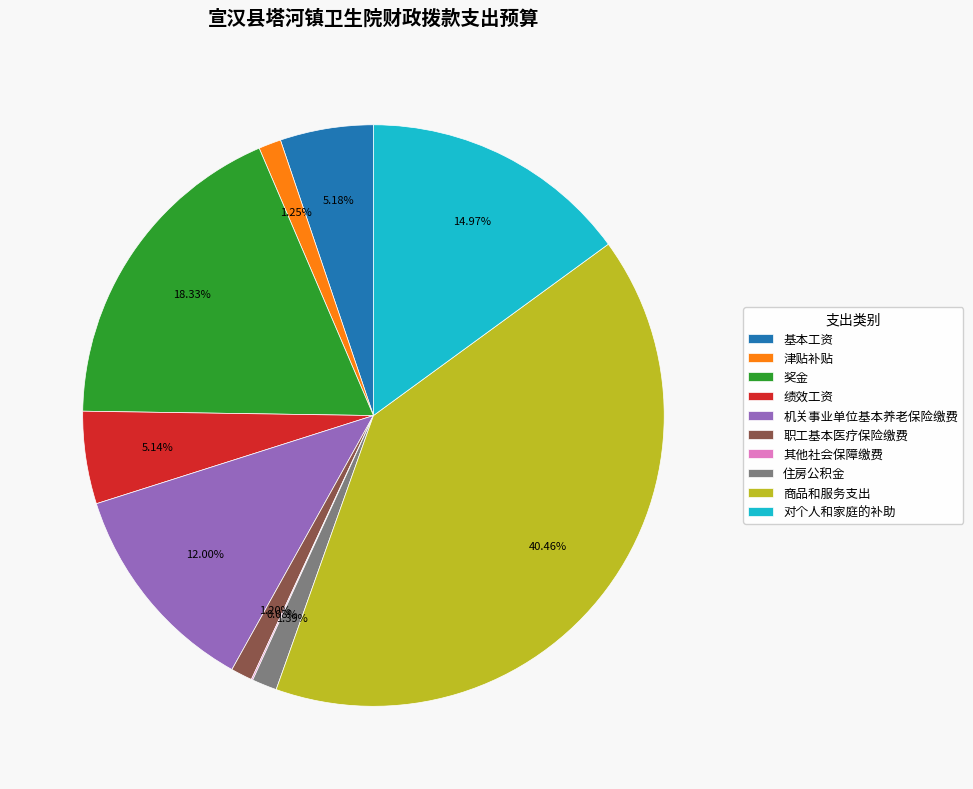

Is there any slice that represents more than half of the pie?

No